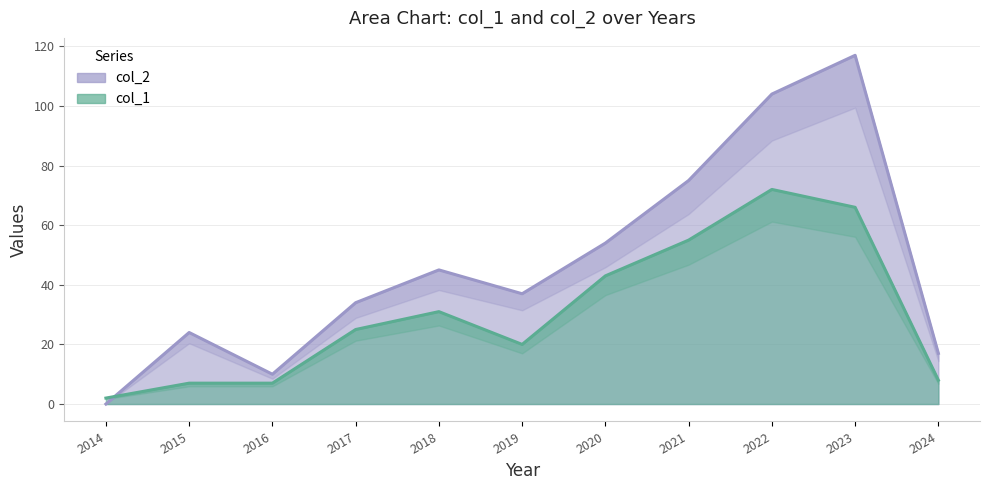

How many interior local valleys does the col_1 series have?

1